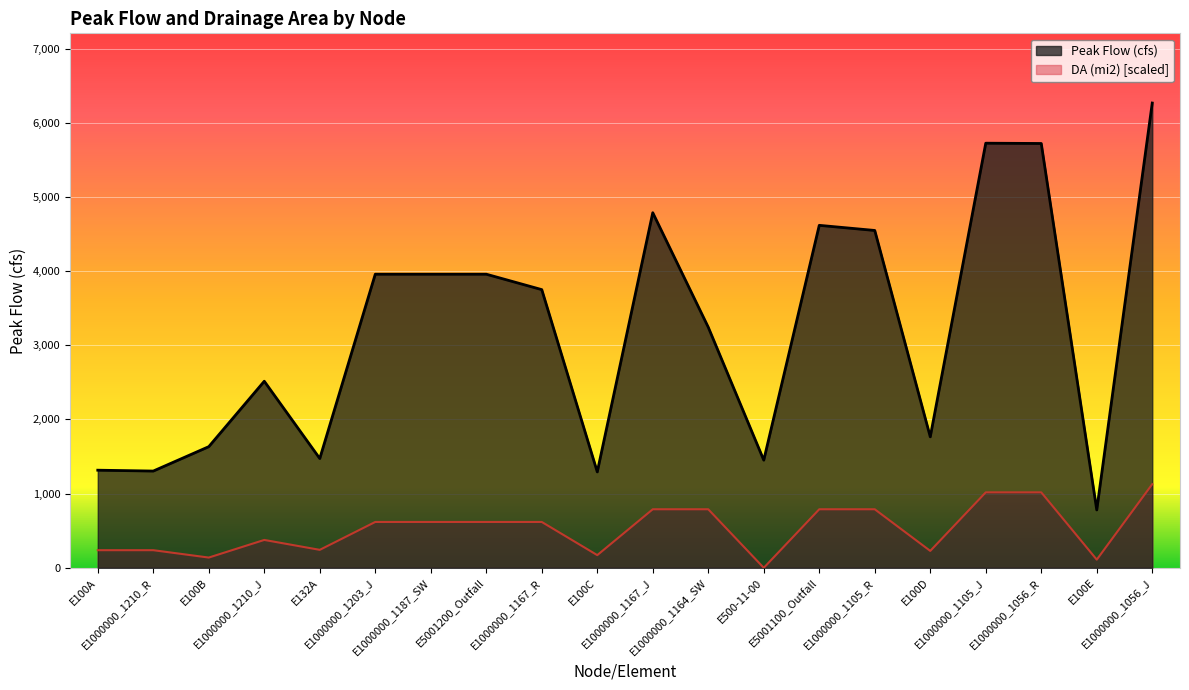

What is the spread (max minus min) of values at E1000000_1210_J?

2139.1